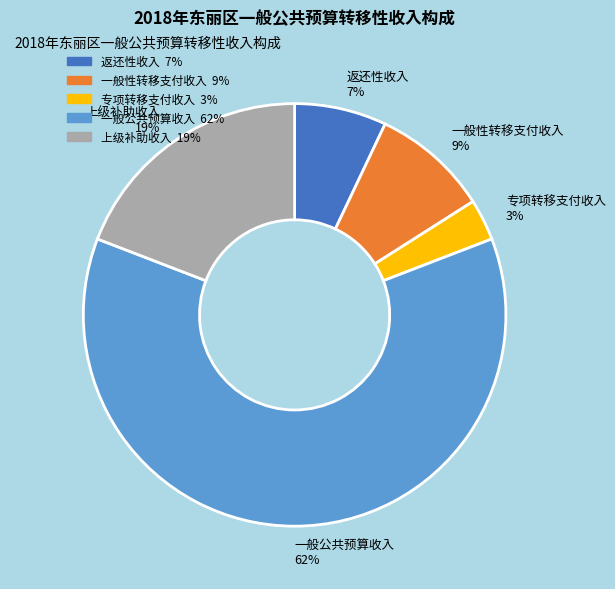

Does any single category account for the majority?

Yes